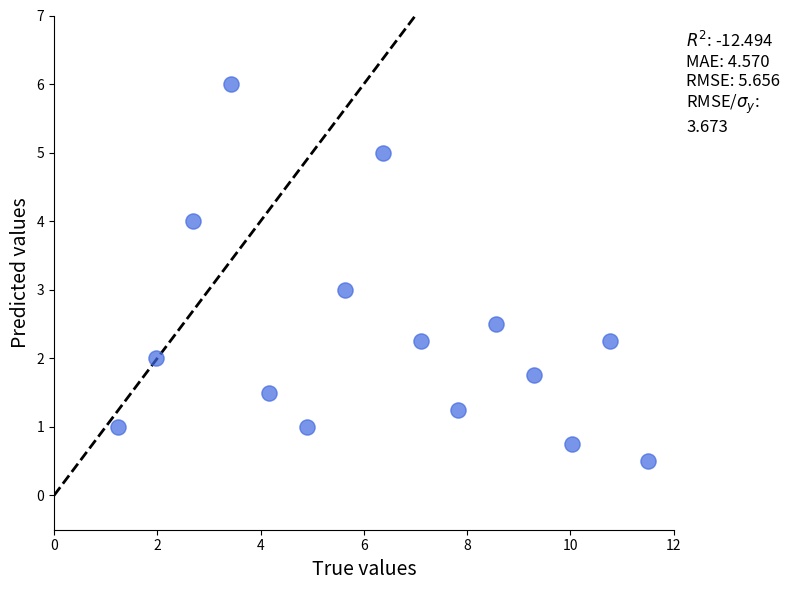

What is the range of Y values (max minus min)?

5.5